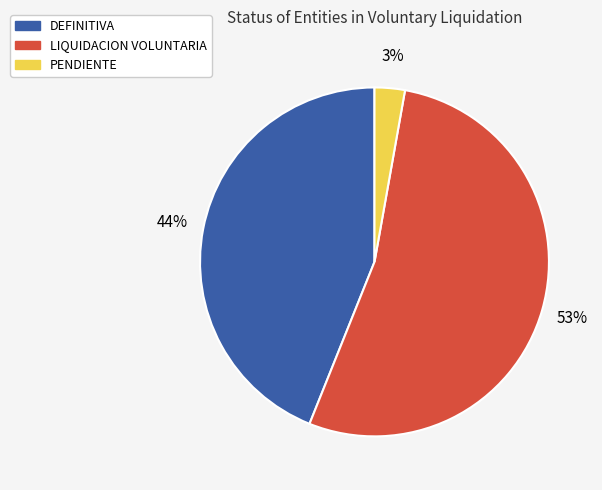

Is the sum of LIQUIDACION VOLUNTARIA and PENDIENTE greater than half?

Yes